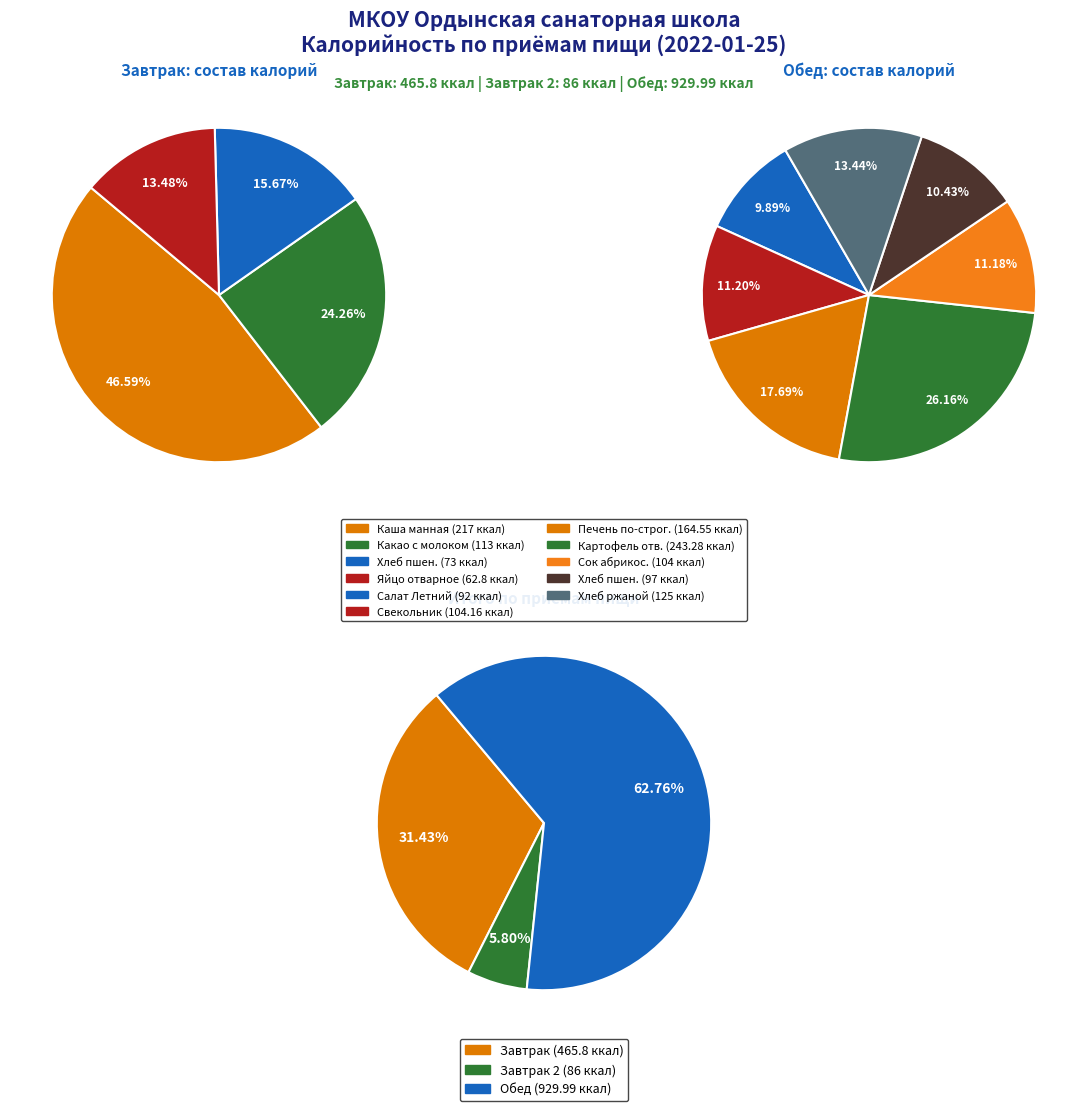

Which category has the smallest portion of the pie?

Яйцо отварное